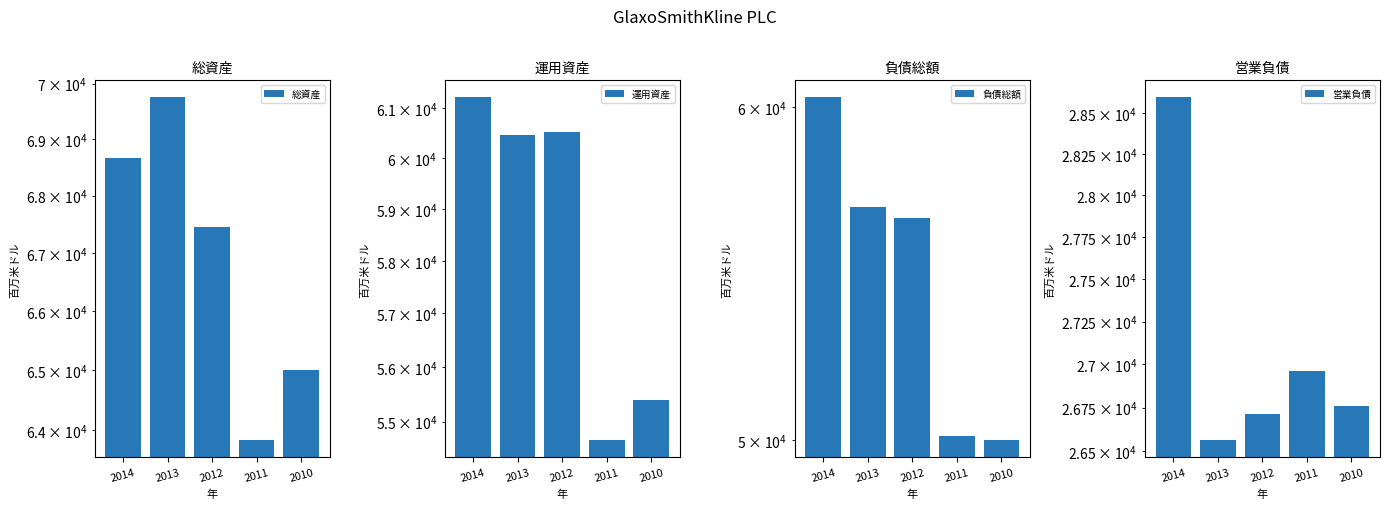

Which category has the lowest value in the 運用資産 series?

2011